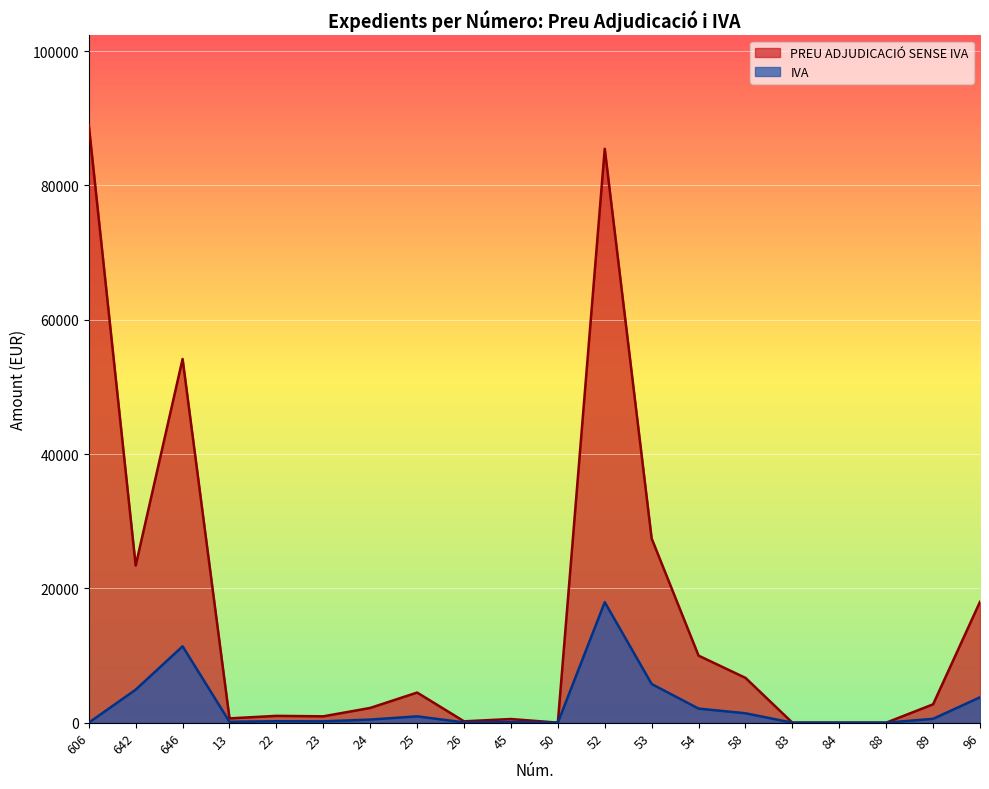

Reading left to right, list all the values displayed in this chart.

PREU ADJUDICACIÓ SENSE IVA: 606=89000.0	642=23400.0	646=54156.9	13=637.6	22=1015.4	23=945.5	24=2195.9	25=4486.8	26=201.5	45=543.6	50=6.8	52=85451.3	53=27424.0	54=9984.2	58=6672.0	83=0.0	84=0.0	88=0.0	89=2734.7	96=18000.0
IVA: 606=0.0	642=4914.0	646=11373.0	13=133.9	22=213.2	23=198.6	24=461.1	25=942.2	26=42.3	45=108.7	50=1.4	52=17944.8	53=5759.0	54=2096.7	58=1401.1	83=0.0	84=0.0	88=0.0	89=574.3	96=3780.0